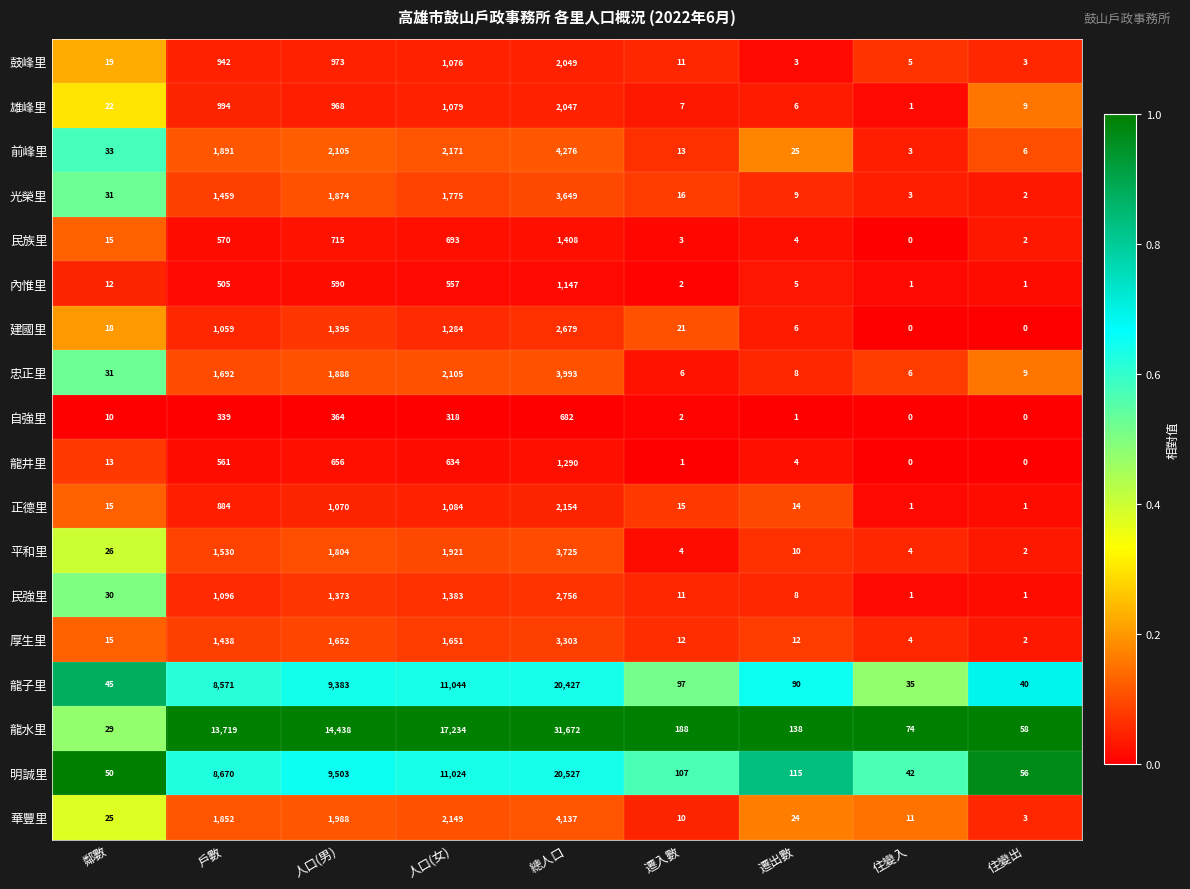

Rank the series at 戶數 from highest to lowest value.

龍水里, 明誠里, 龍子里, 前峰里, 華豐里, 忠正里, 平和里, 光榮里, 厚生里, 民強里, 建國里, 雄峰里, 鼓峰里, 正德里, 民族里, 龍井里, 內惟里, 自強里